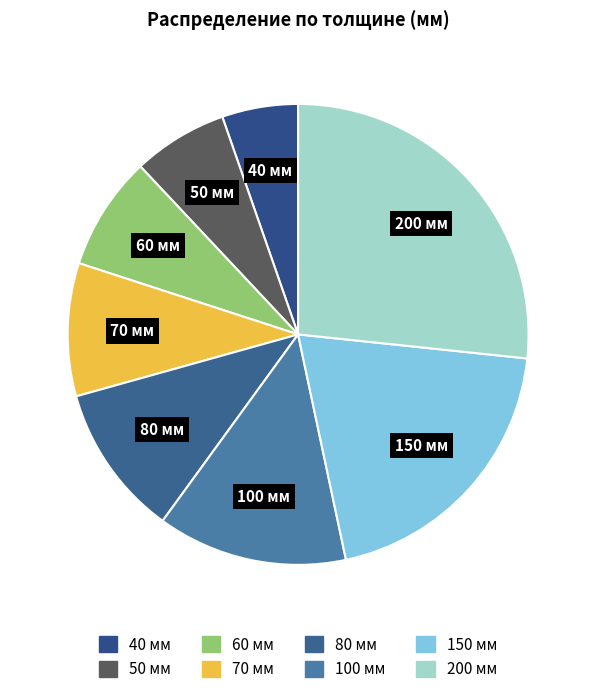

Which has a higher value, 150 мм or 100 мм?

150 мм